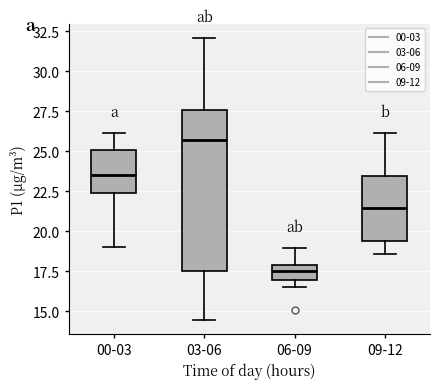

Which box's median line is the lowest?

06-09